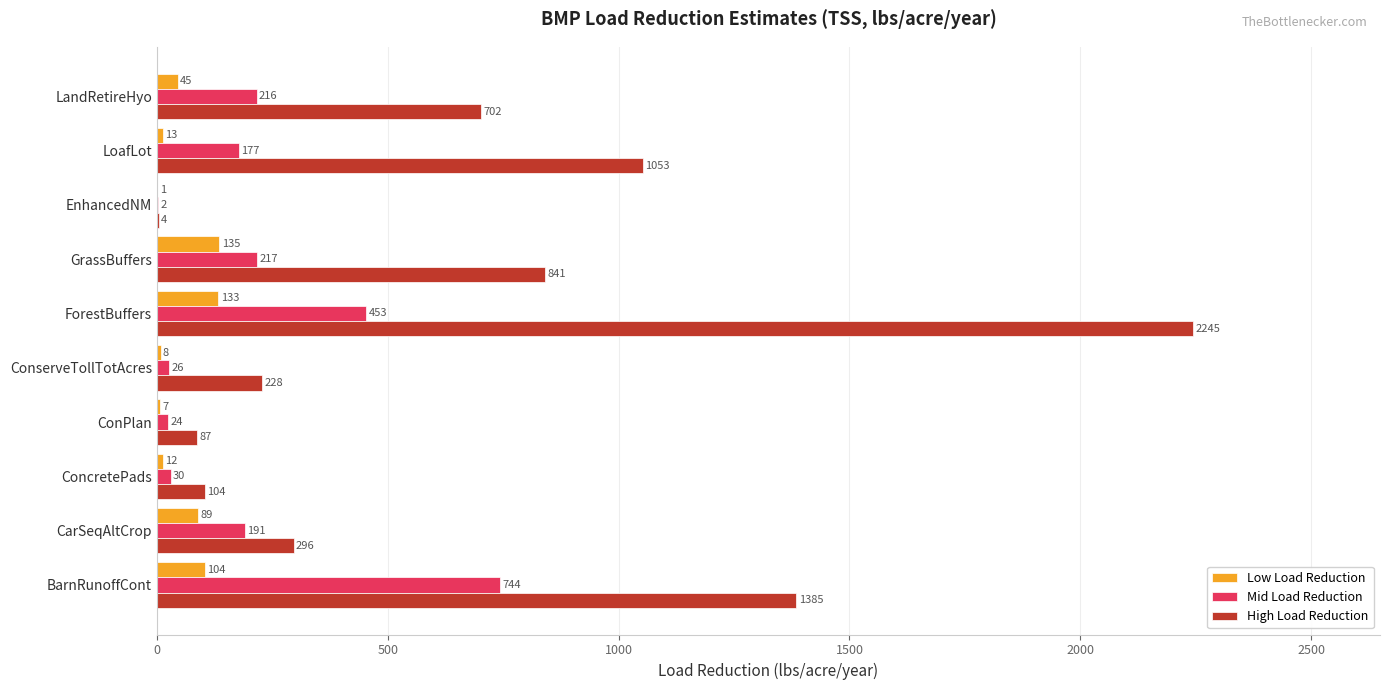

What is the total value across all series at LoafLot?

1243